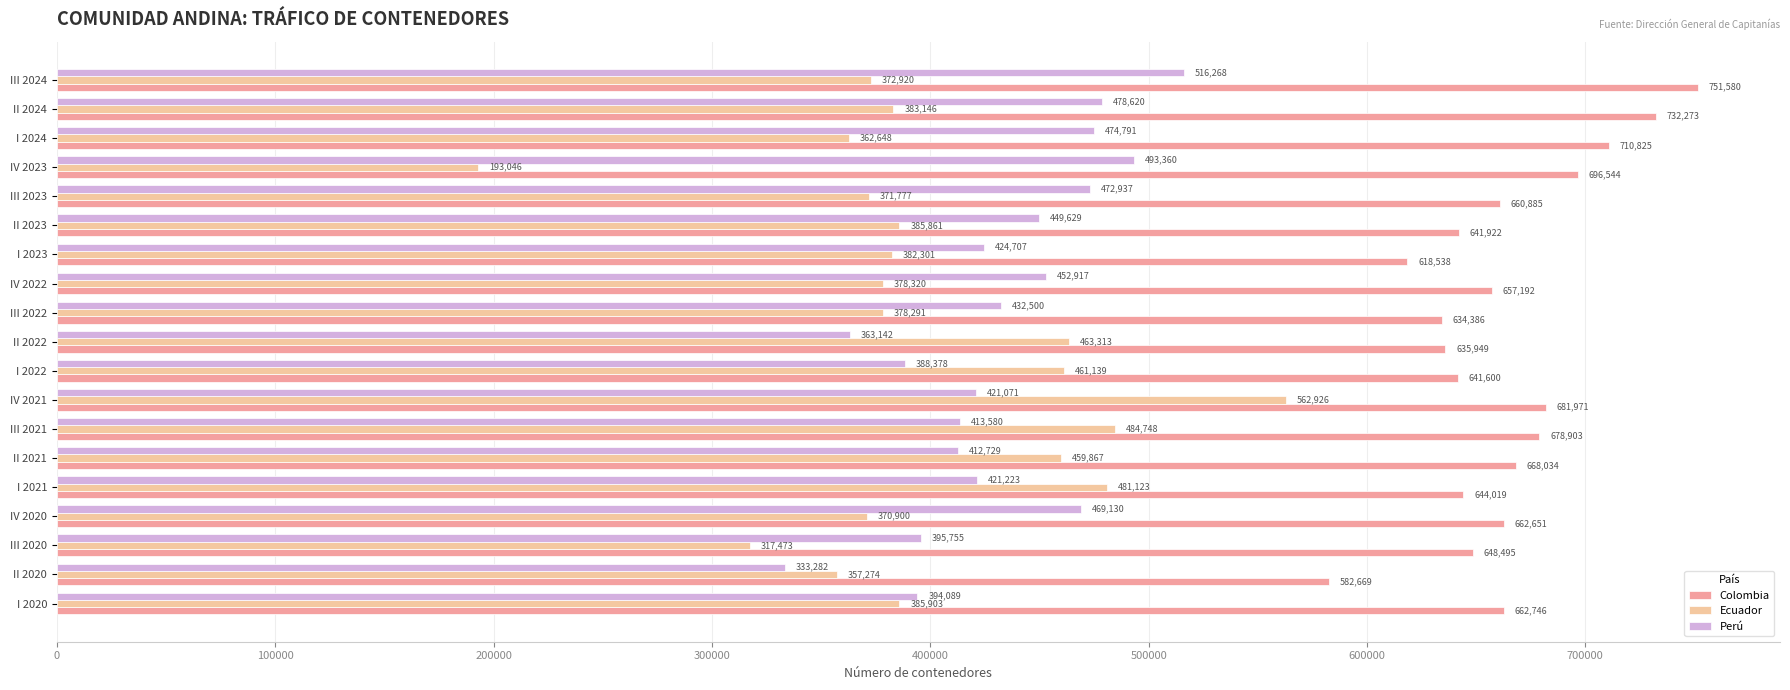

Which series has the widest spread of values?

Ecuador